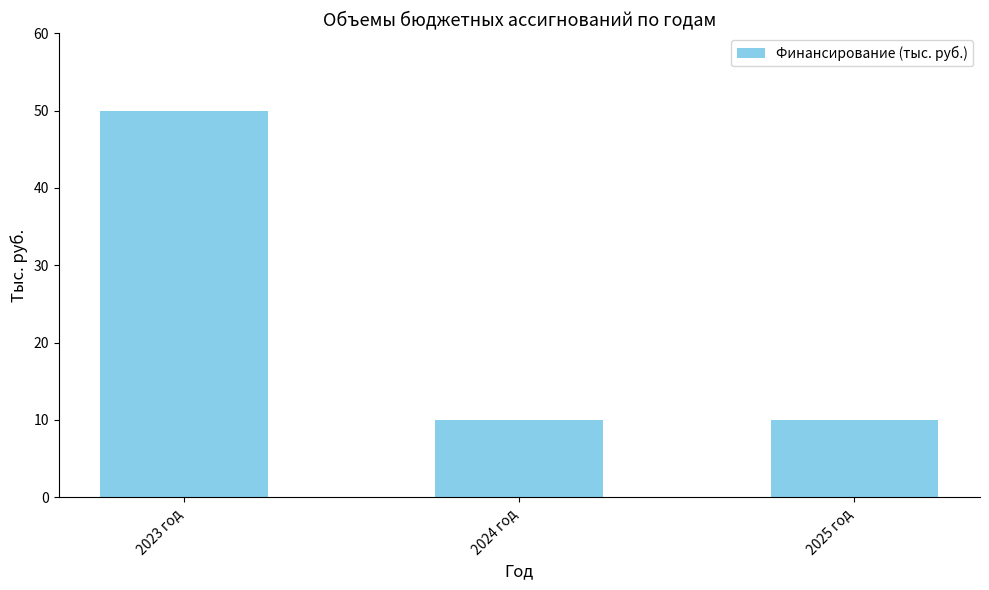

At which category does the chart reach its peak across all series?

2023 год